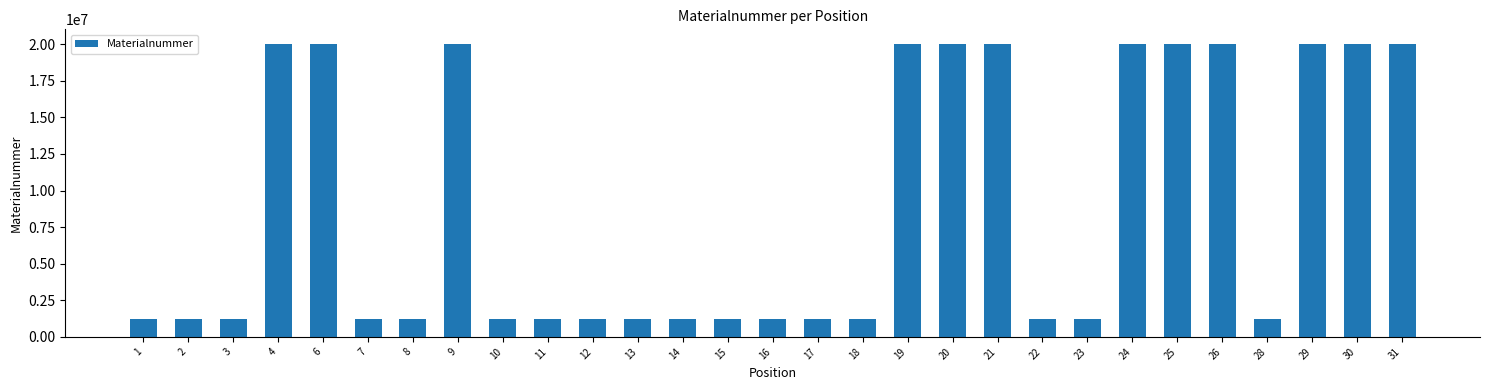

What is the greatest value displayed?

20018023